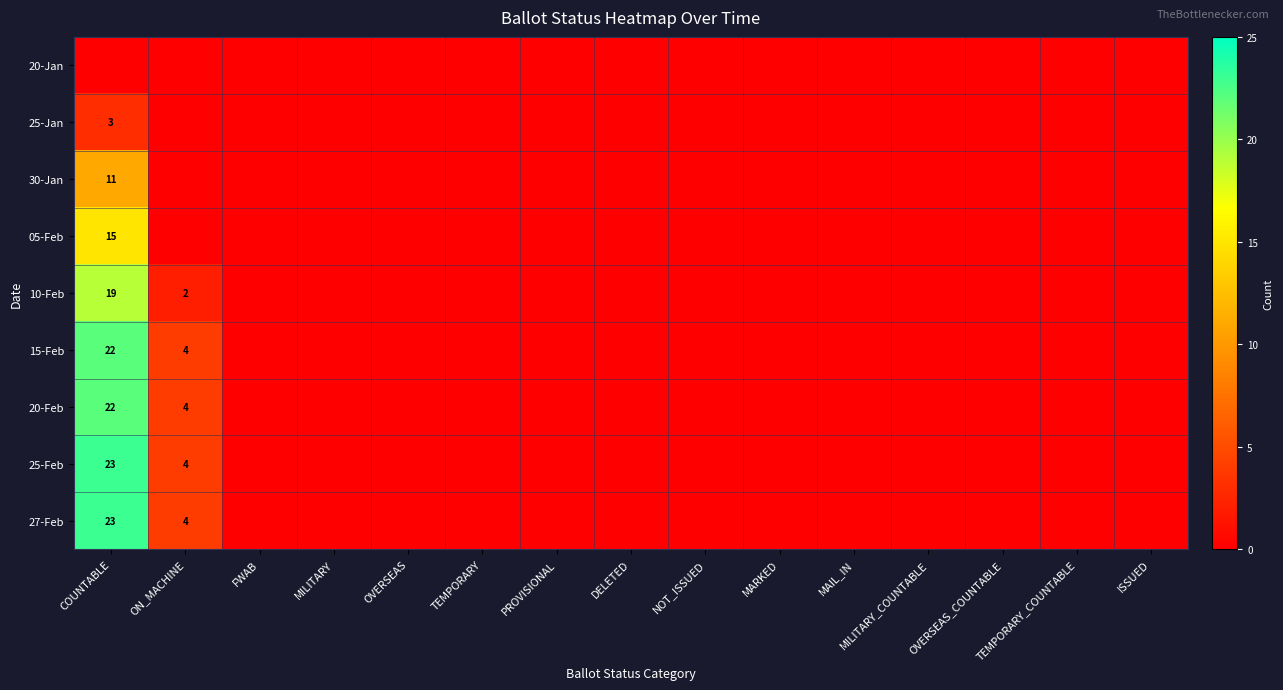

At which label does 27-Feb reach its minimum?

FWAB